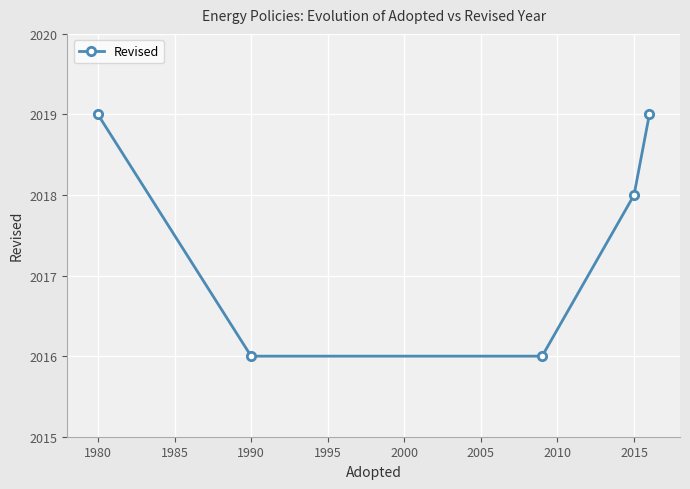

How many lines are shown in the chart?

1